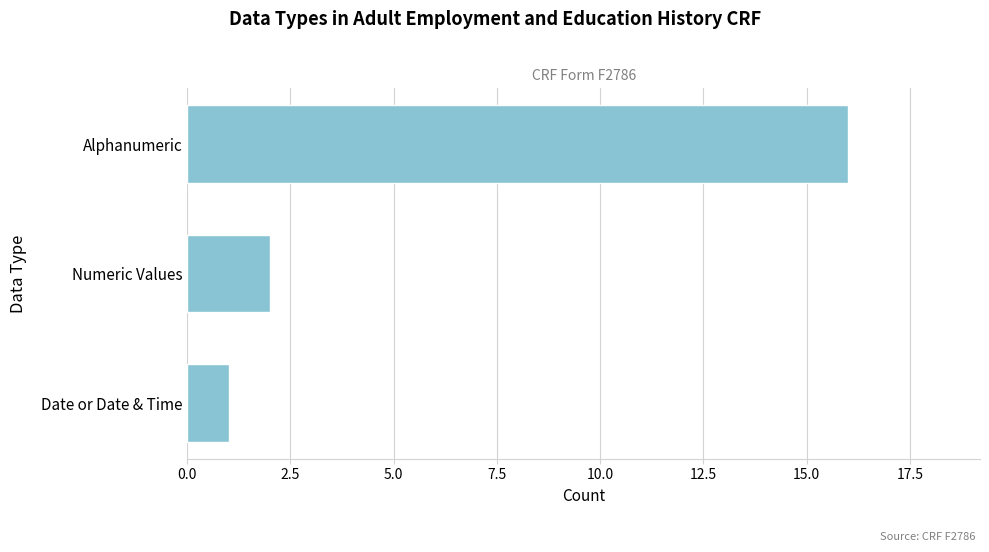

Is it true that the value at Alphanumeric is 25?

False